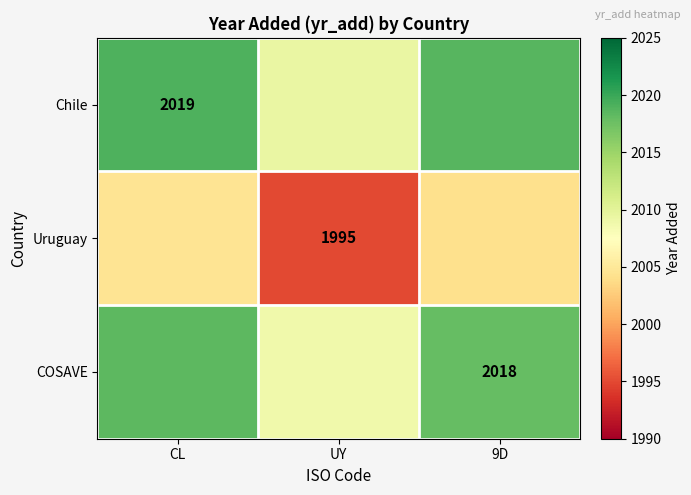

How many data points in Chile are less than 2018?

1